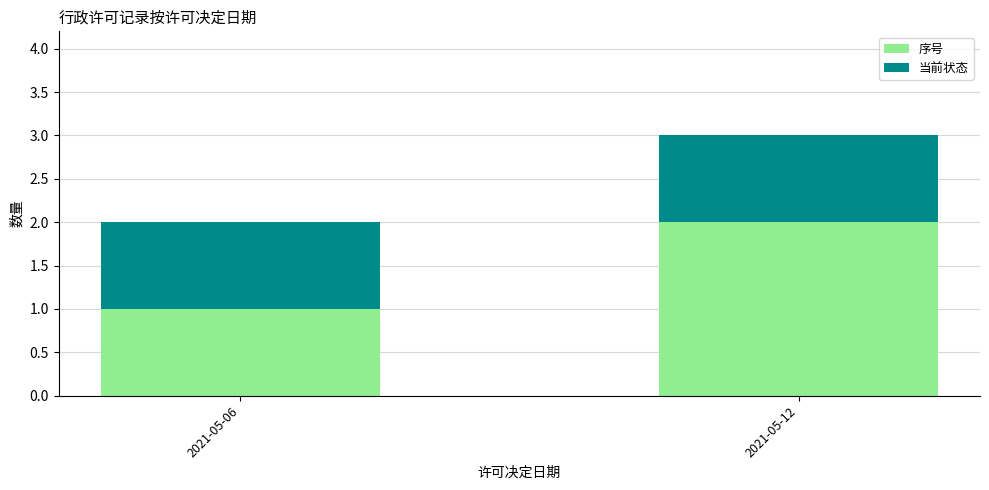

The 序号 series shows 2 at 2021-05-12. True or false?

True